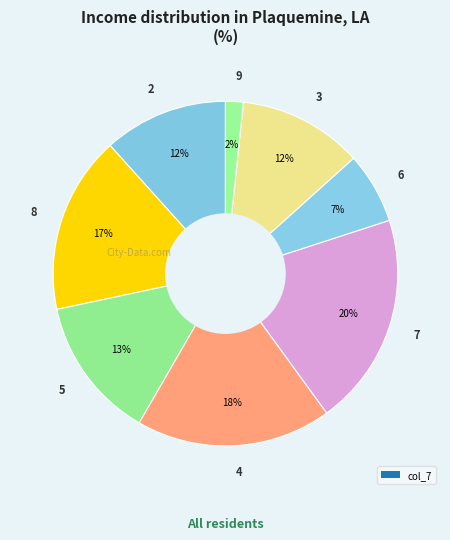

To the nearest percent, what is the combined percentage of 8 and 5?

30%